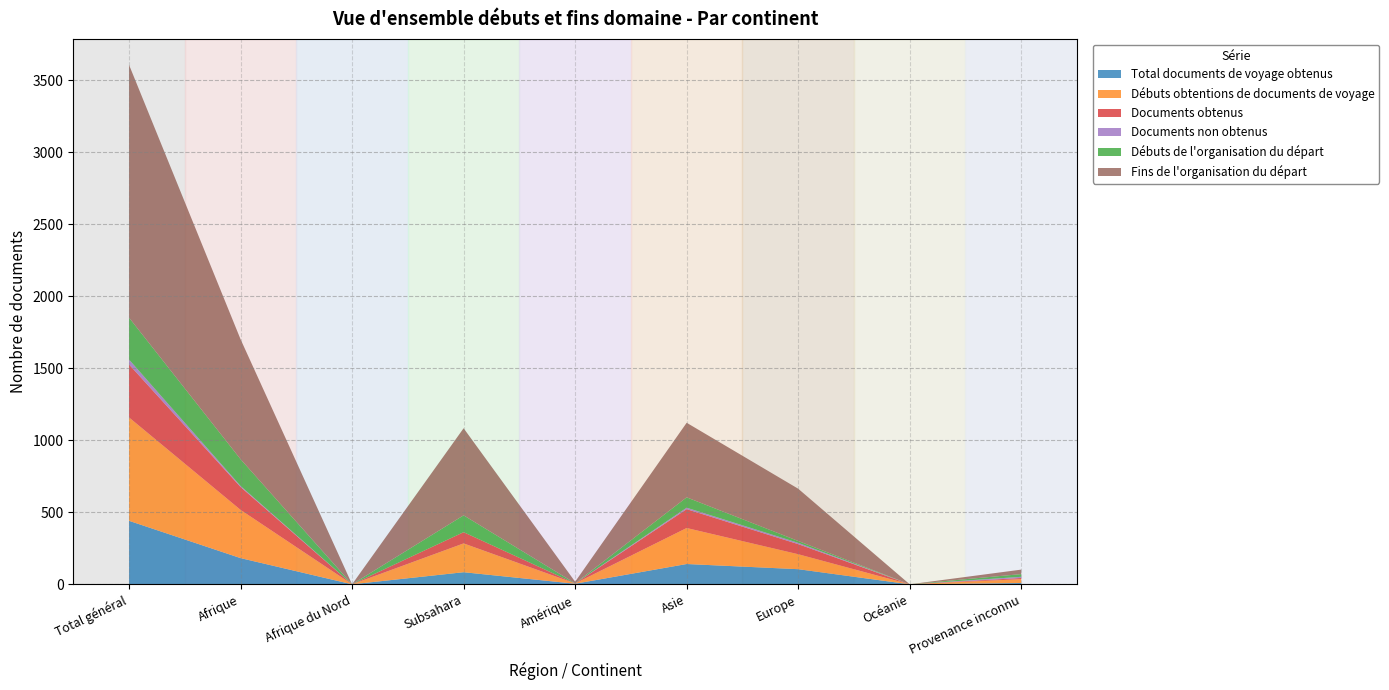

Reading right to left, transcribe all the data shown in this chart.

Total documents de voyage obtenus: Provenance inconnu=9	Océanie=0	Europe=105	Asie=141	Amérique=4	Subsahara=84	Afrique du Nord=0	Afrique=182	Total général=441
Débuts obtentions de documents de voyage: Provenance inconnu=27	Océanie=0	Europe=104	Asie=250	Amérique=2	Subsahara=200	Afrique du Nord=0	Afrique=335	Total général=718
Documents obtenus: Provenance inconnu=8	Océanie=0	Europe=70	Asie=131	Amérique=0	Subsahara=78	Afrique du Nord=0	Afrique=159	Total général=368
Documents non obtenus: Provenance inconnu=8	Océanie=0	Europe=9	Asie=10	Amérique=0	Subsahara=0	Afrique du Nord=0	Afrique=7	Total général=34
Débuts de l'organisation du départ: Provenance inconnu=19	Océanie=0	Europe=13	Asie=72	Amérique=1	Subsahara=117	Afrique du Nord=0	Afrique=186	Total général=291
Fins de l'organisation du départ: Provenance inconnu=31	Océanie=0	Europe=363	Asie=518	Amérique=11	Subsahara=605	Afrique du Nord=0	Afrique=833	Total général=1756